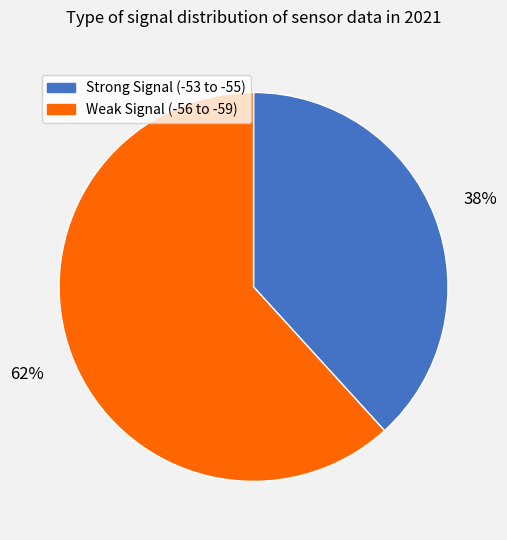

Which slice is the largest?

Weak Signal (-56 to -59)